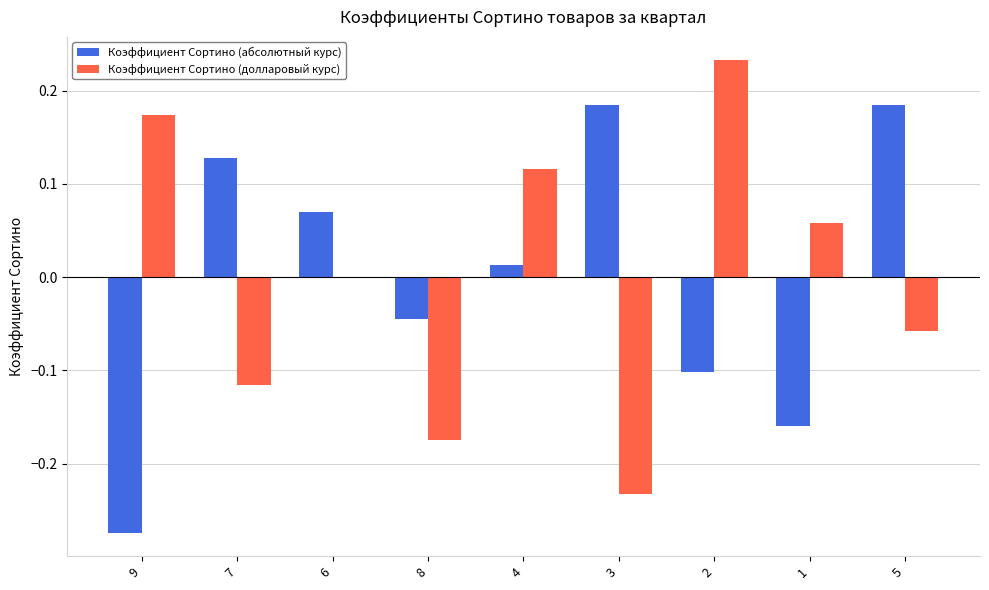

How many values in Коэффициент Сортино (абсолютный курс) are above zero?

5